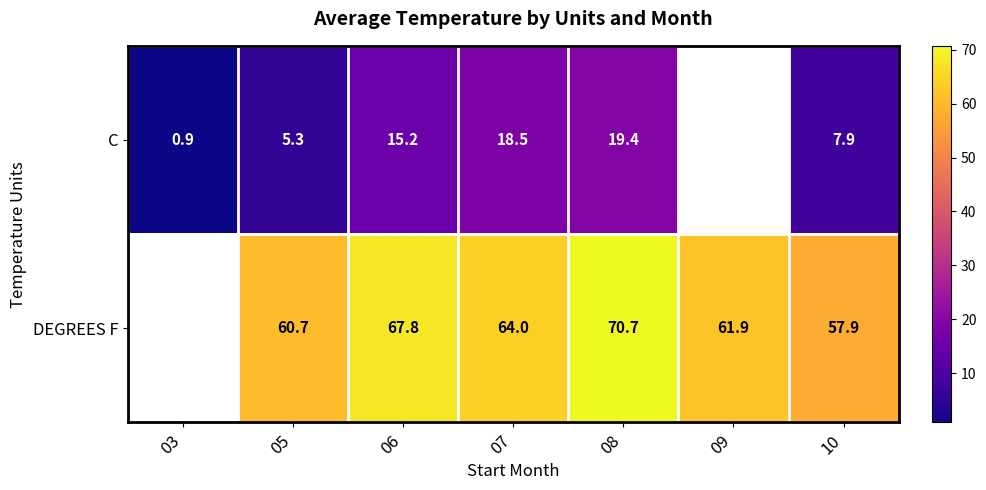

Which has a higher value, 05 or 09?

09